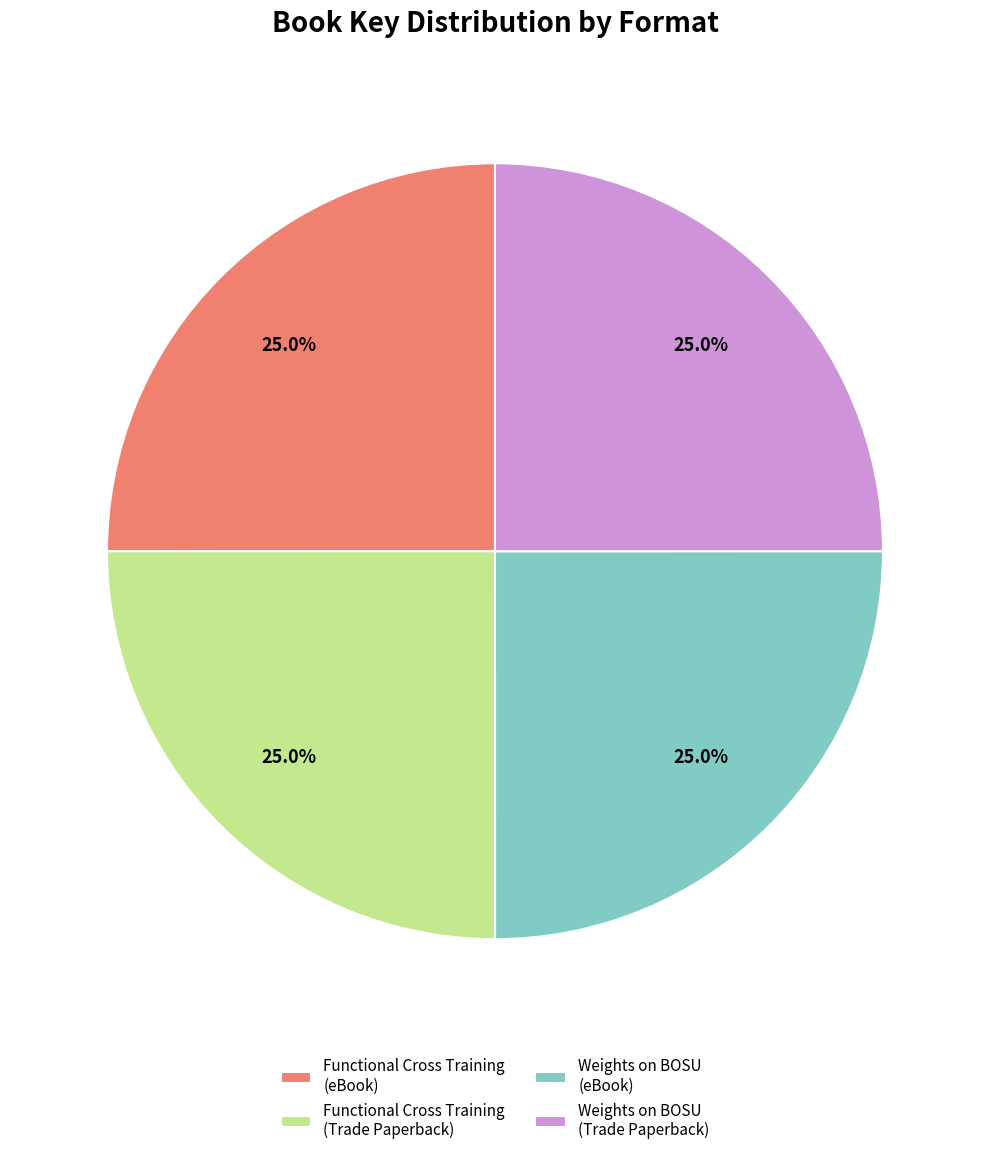

What is the ratio of the value at Functional Cross Training (eBook) to the value at Weights on BOSU (Trade Paperback)?

1.0